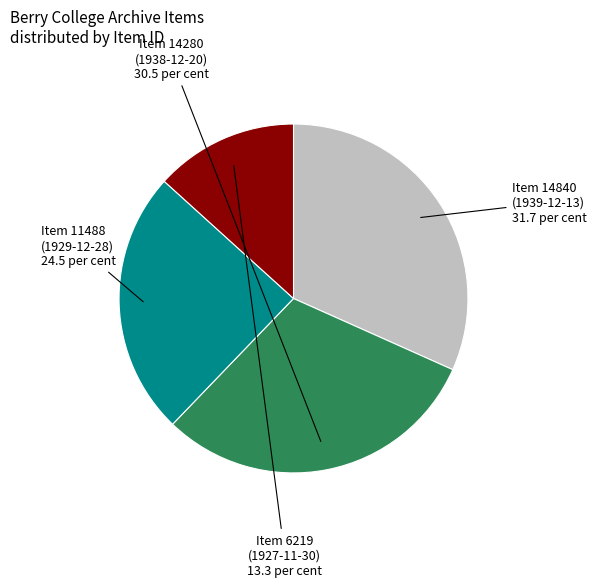

Is there any slice that represents more than half of the pie?

No